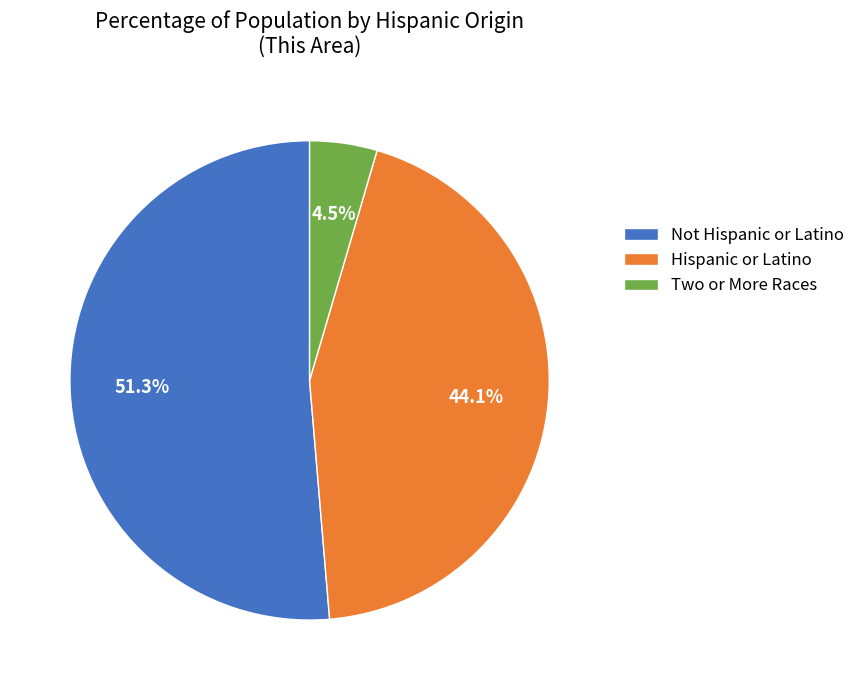

To the nearest percent, what portion does Hispanic or Latino represent?

44%